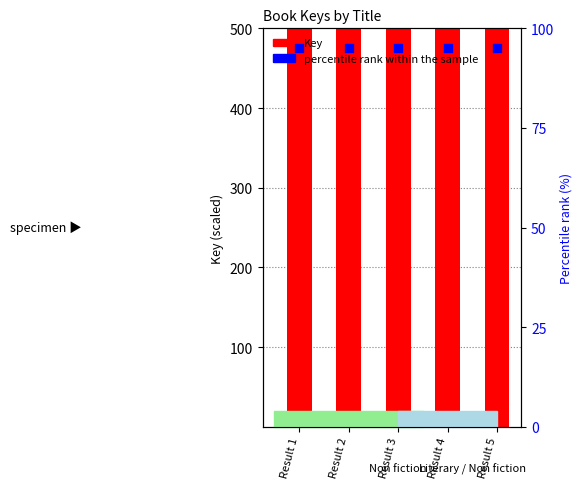

At how many categories does at least one series exceed 11741?

5